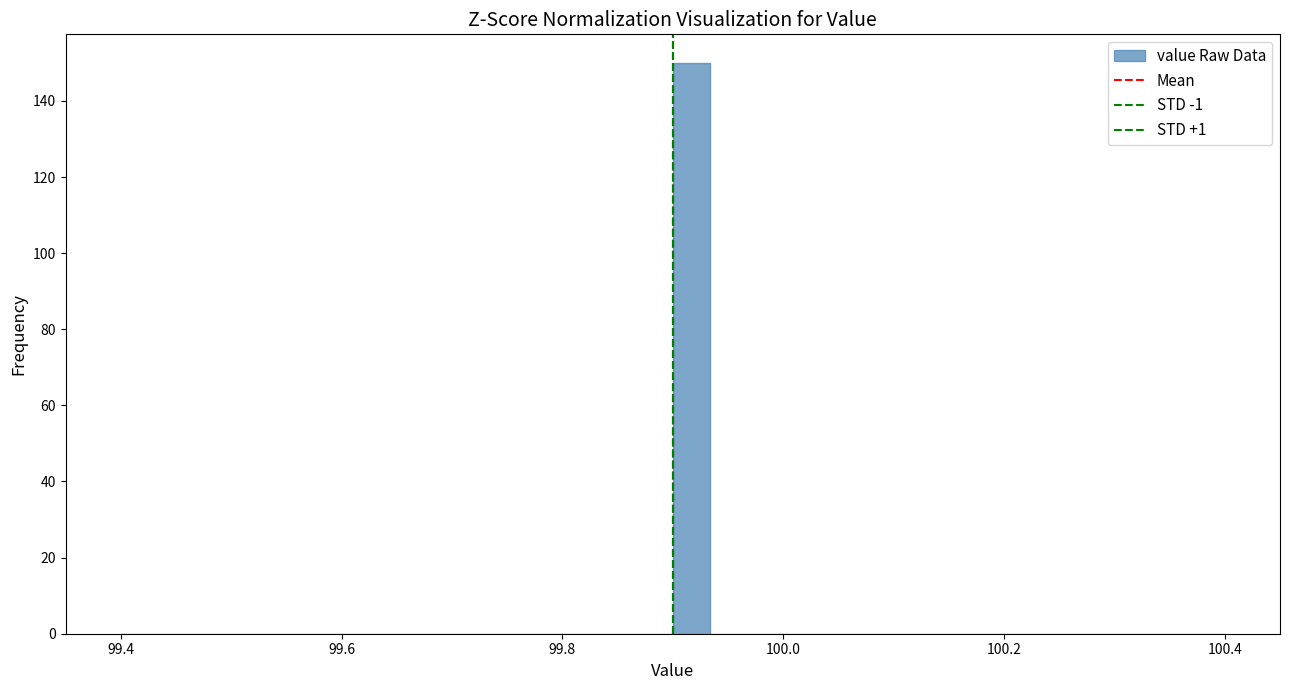

Read against the x-axis, roughly where is the centre of the tallest bar?

99.92